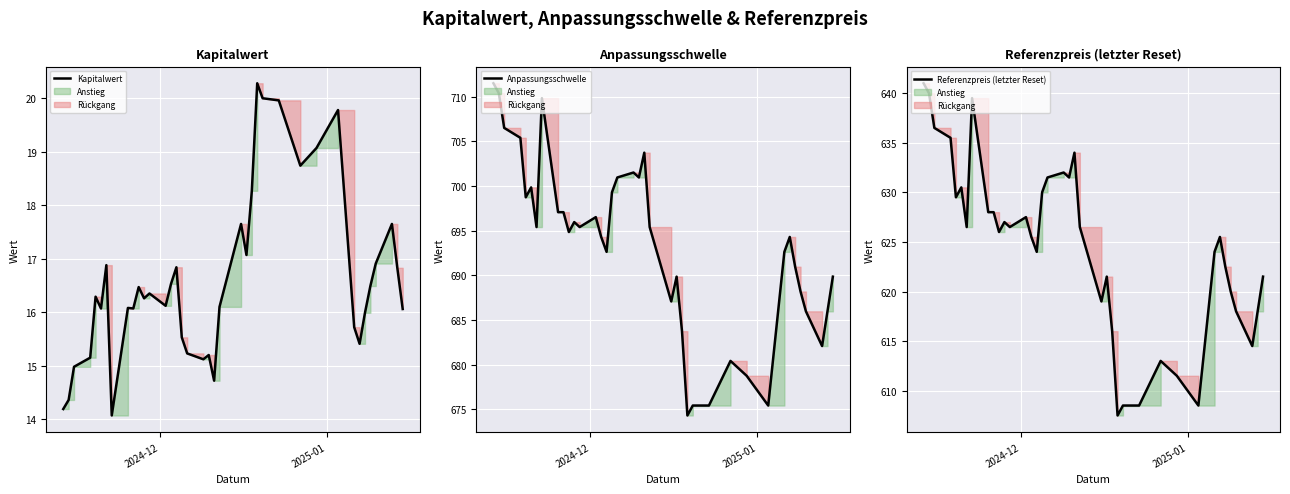

What is the highest value of the Kapitalwert series?

20.3